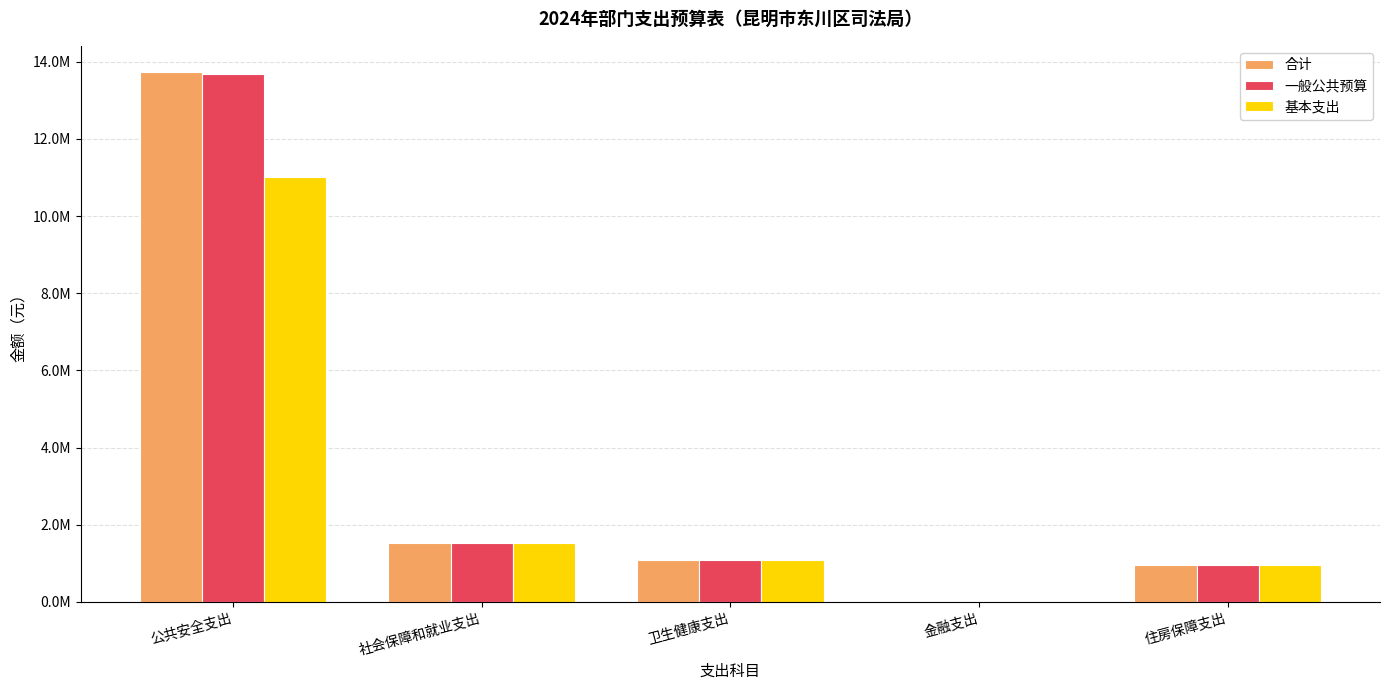

What is the label of the 2nd bar from the right?

金融支出